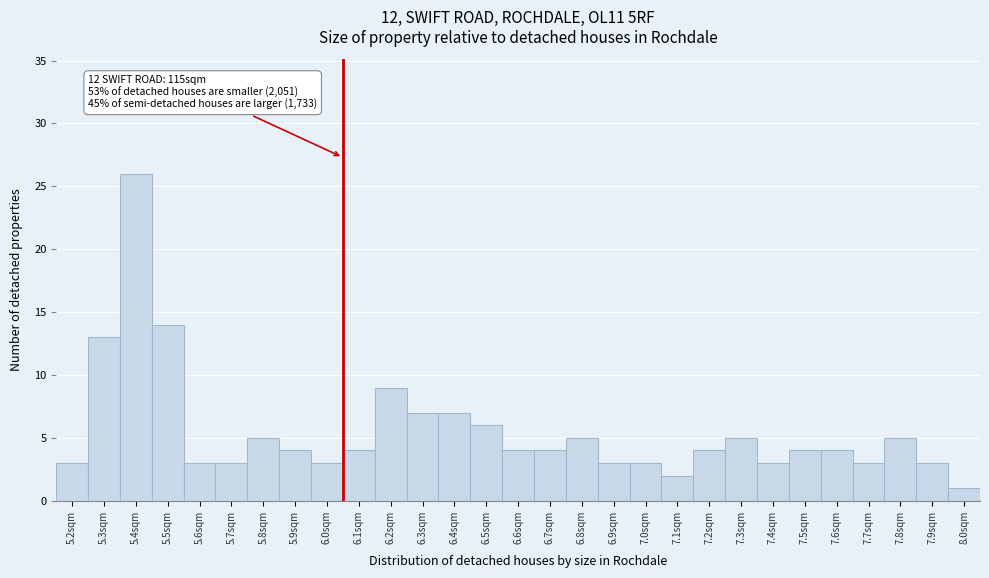

Which range on the x-axis has the tallest bar?

5.35 to 5.45